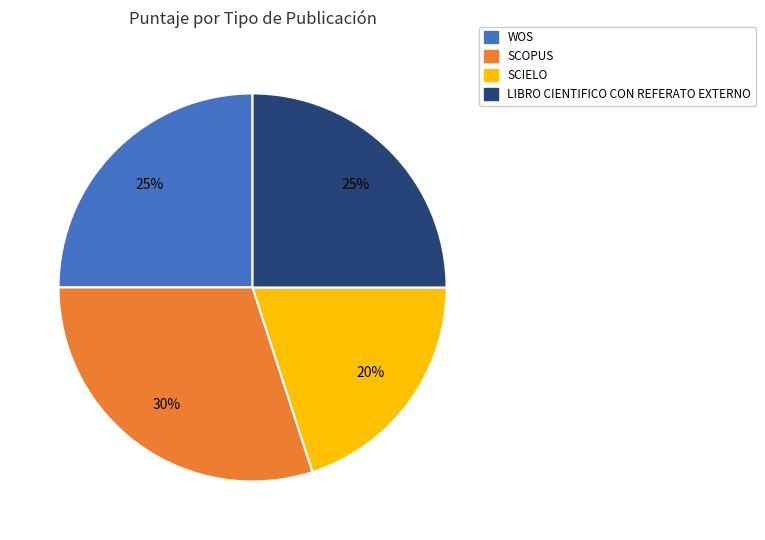

To the nearest percent, what is the difference between the largest and smallest slice percentages?

10%